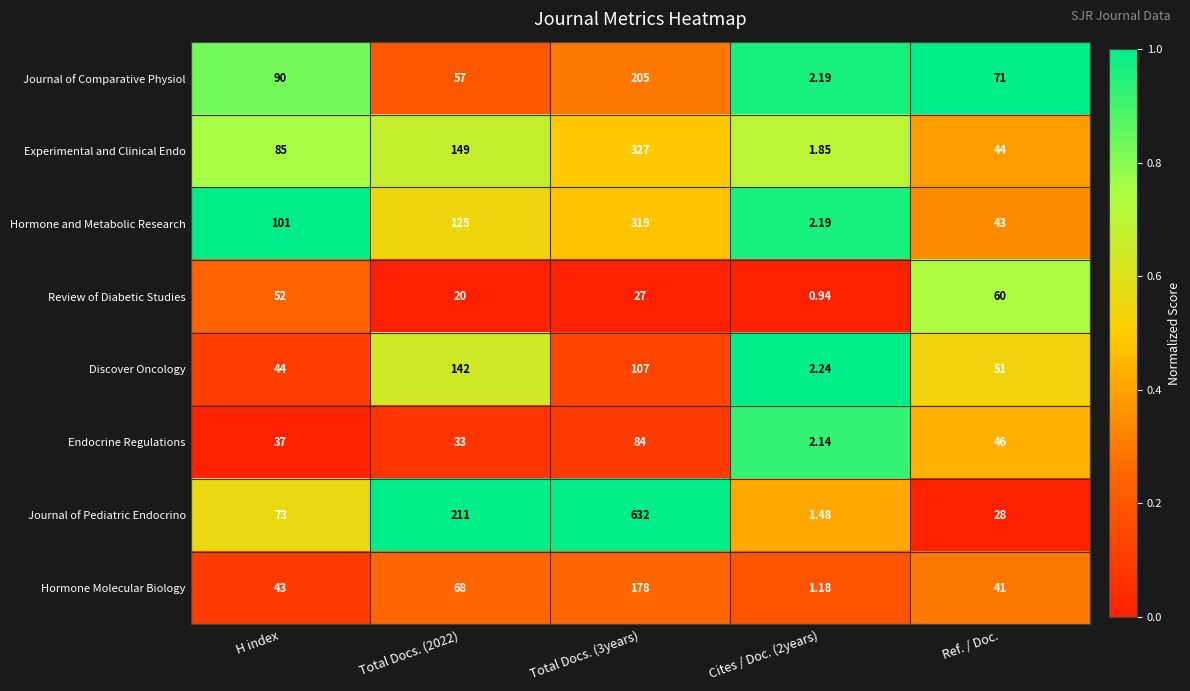

Rank the series at Total Docs. (3years) from highest to lowest value.

Journal of Pediatric Endocrino, Experimental and Clinical Endo, Hormone and Metabolic Research, Journal of Comparative Physiol, Hormone Molecular Biology, Discover Oncology, Endocrine Regulations, Review of Diabetic Studies